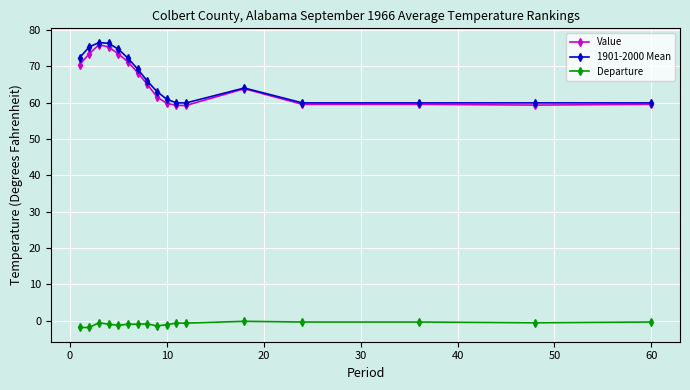

True or false: Departure and Value cross at least once.

False